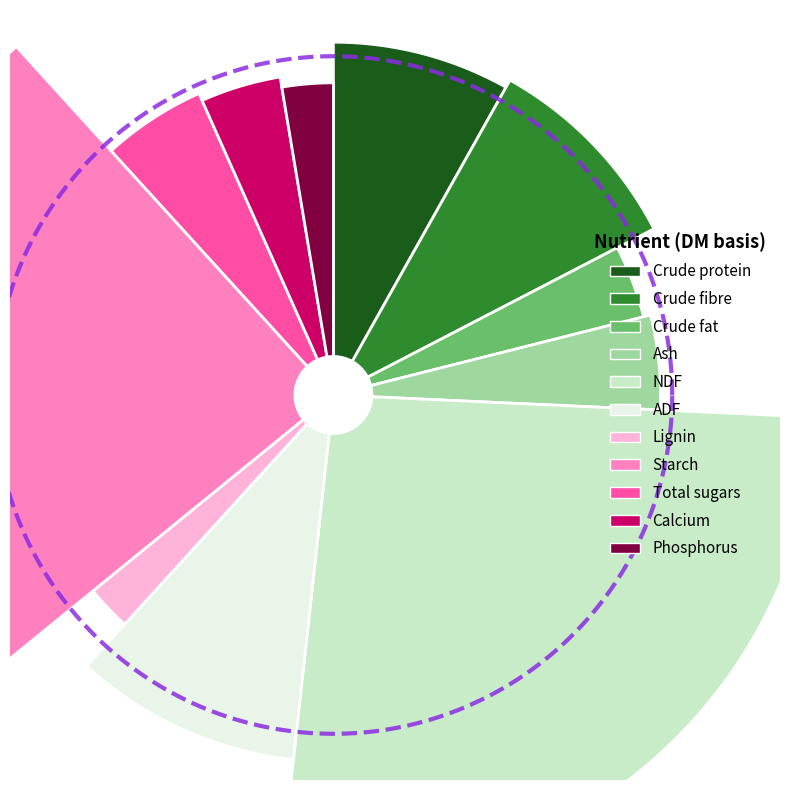

Is it true that Phosphorus is 3% of the pie?

True